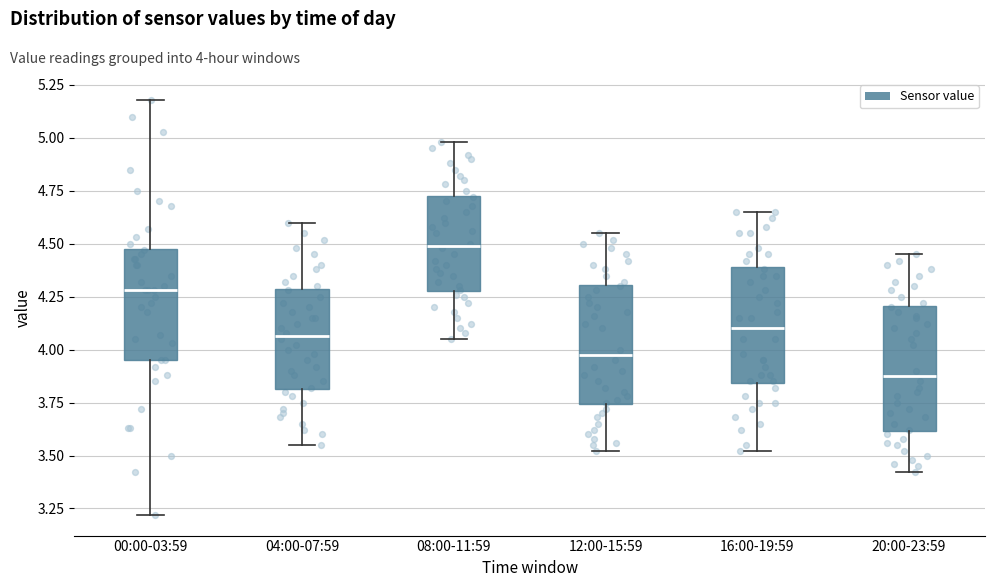

Which box has the lowest median line?

20:00-23:59